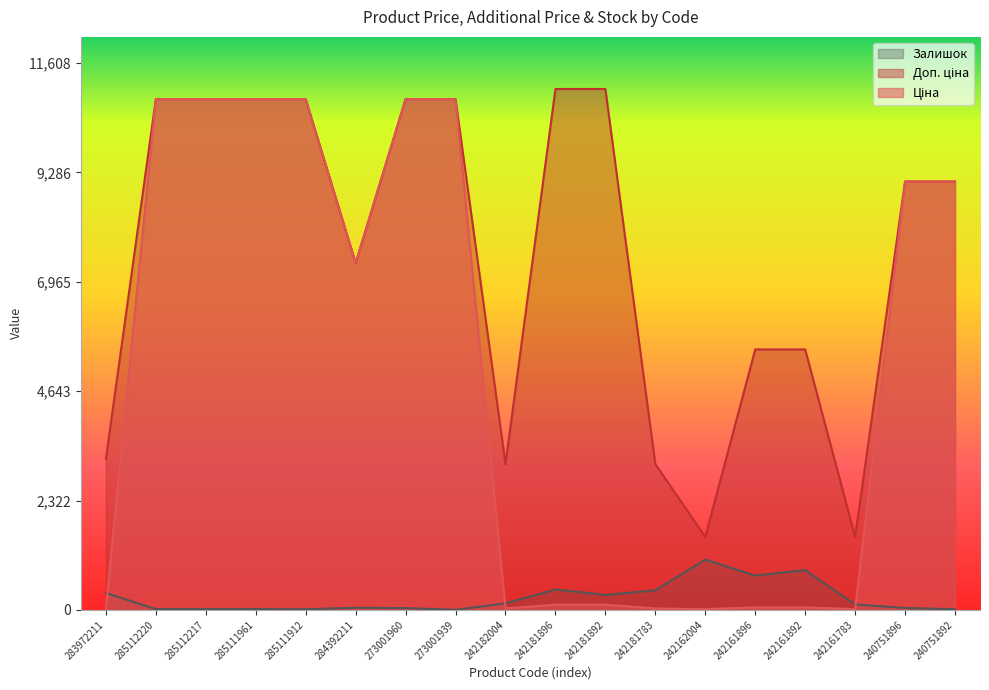

True or false: Доп. ціна and Залишок cross at least once.

False